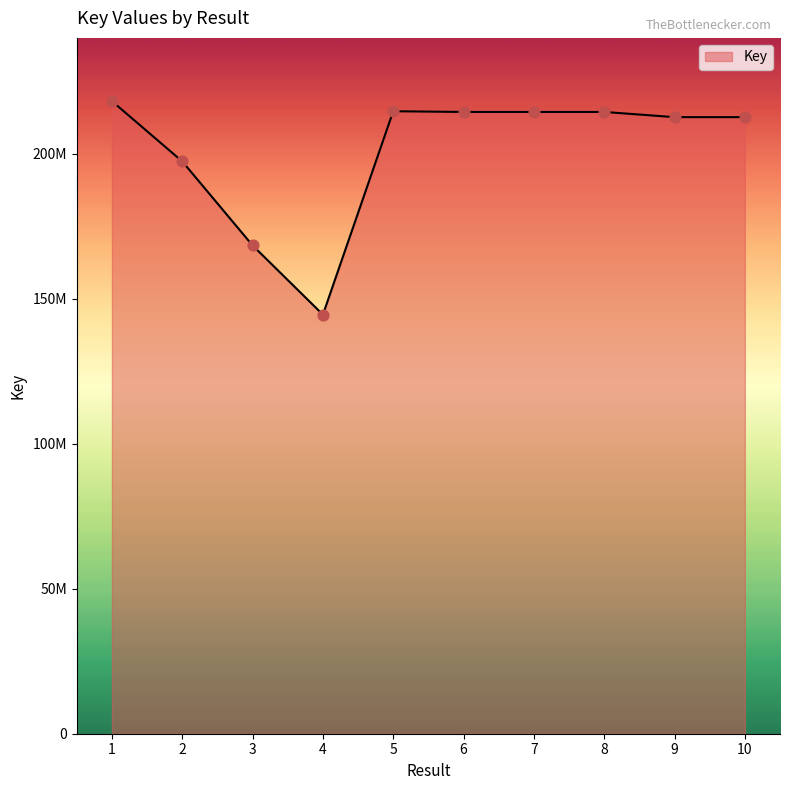

Approximately how many times larger is the value at 9 compared to 8?

1.0